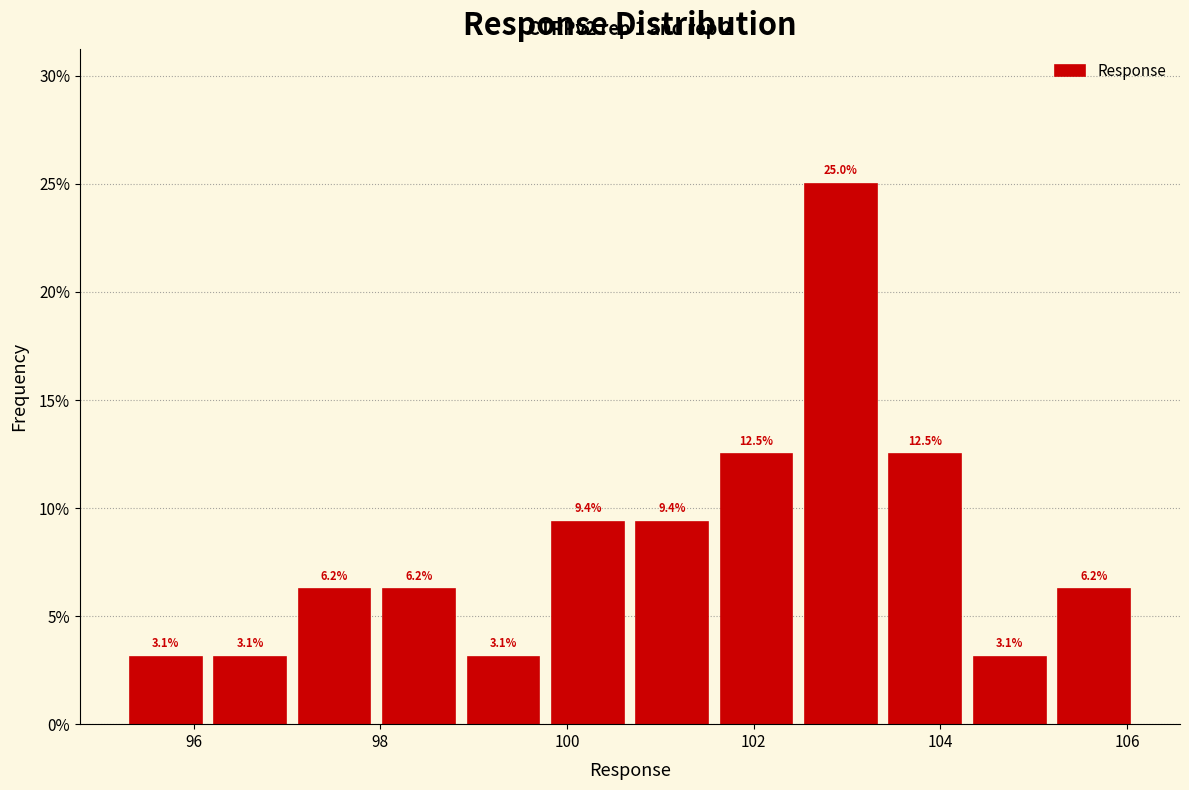

Reading left to right, list every bar in this chart as the range it spans on the x-axis followed by its height. The bar edges are not printed on the chart, so give them approximately, as read against the axis.

95.2 to 96.2: 3.1
96.2 to 97.0: 3.1
97.0 to 98.0: 6.2
98.0 to 98.8: 6.2
98.8 to 99.8: 3.1
99.8 to 100.6: 9.4
100.6 to 101.6: 9.4
101.6 to 102.4: 12.5
102.4 to 103.4: 25.0
103.4 to 104.2: 12.5
104.2 to 105.2: 3.1
105.2 to 106.2: 6.2